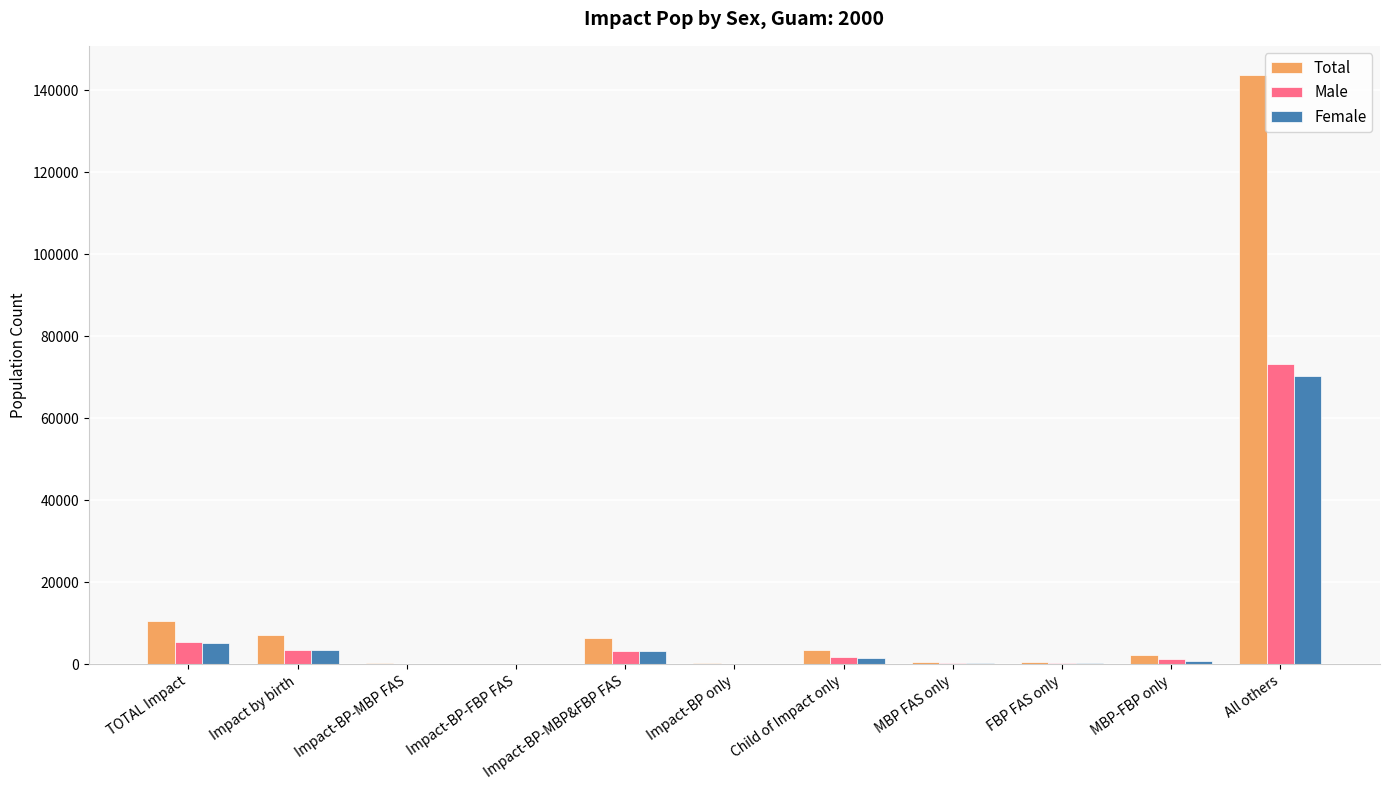

At which label does Total reach its peak?

All others